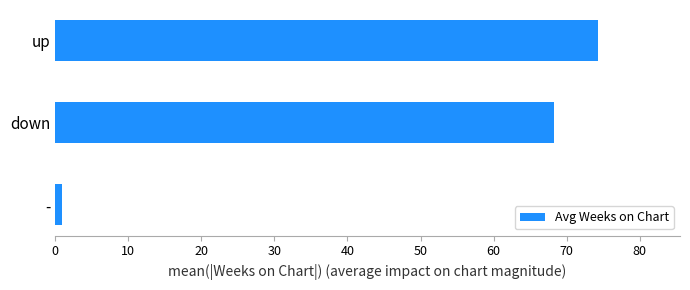

How many values are below 68?

1